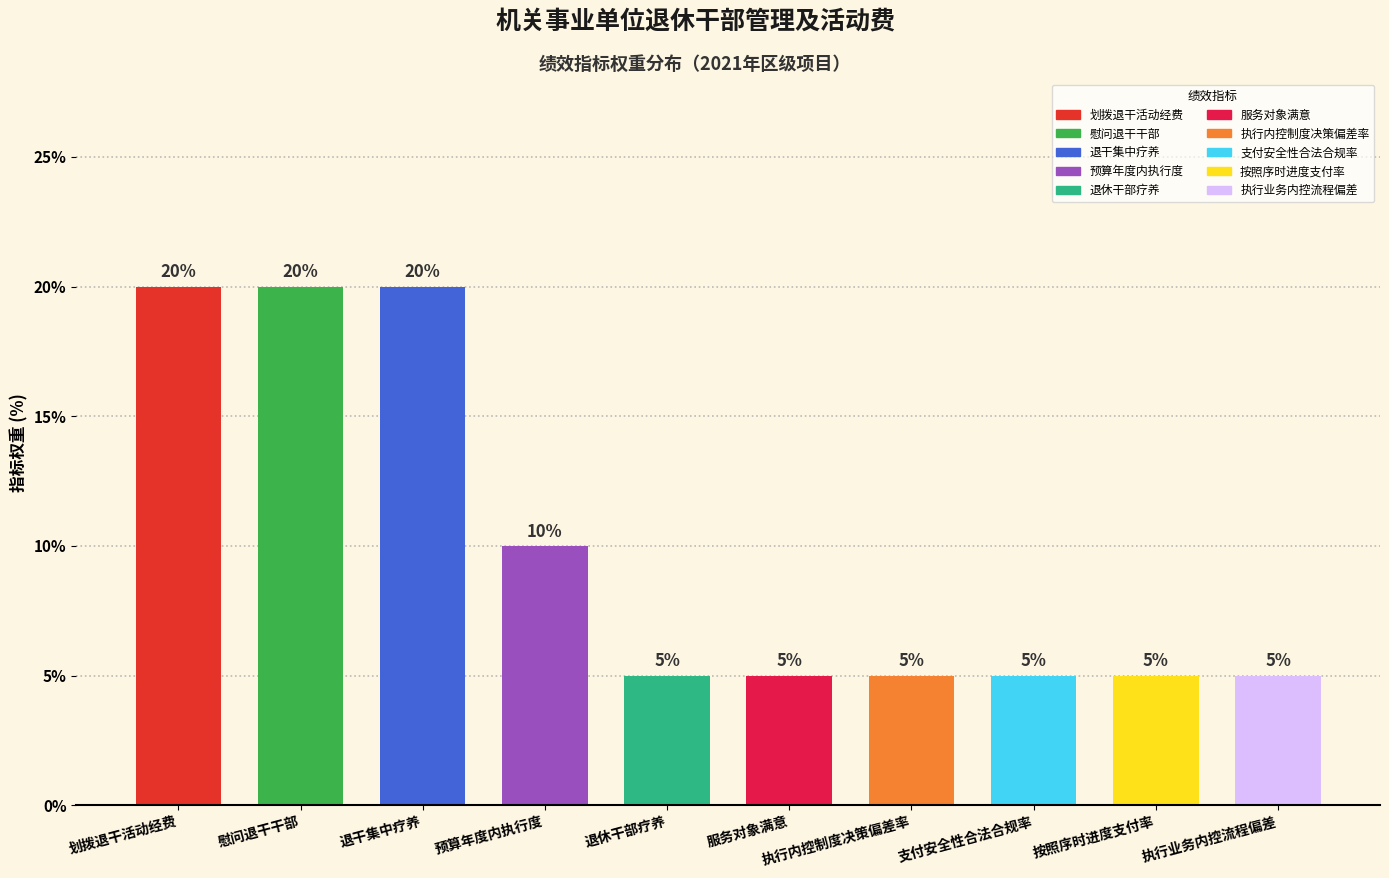

The chart shows a value of 15 at 预算年度内执行度. True or false?

False